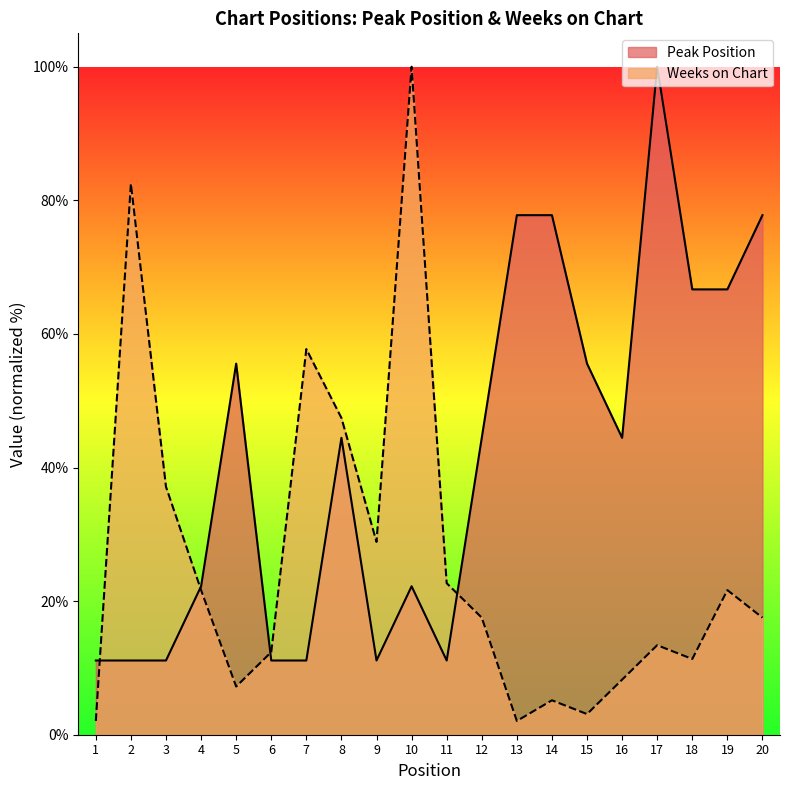

True or false: Peak Position has a value of 44.4 at 16.

True